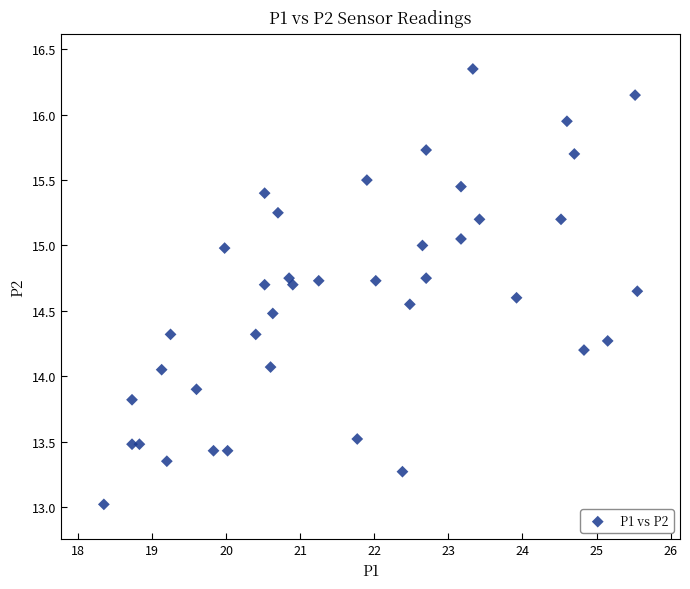

What is the range of Y values (max minus min)?

3.3